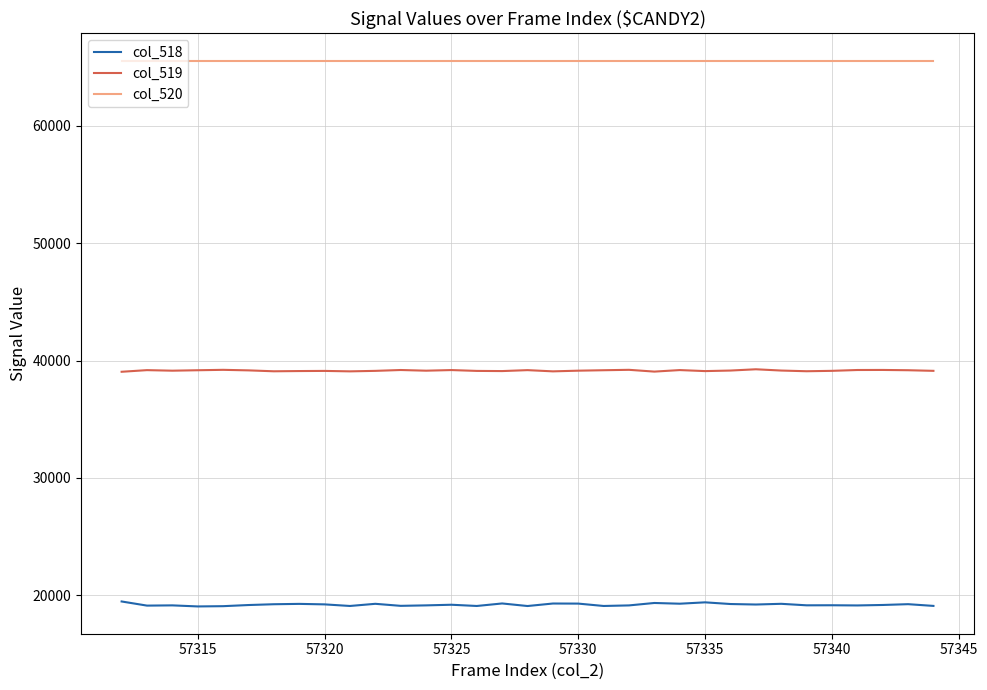

True or false: col_520 and col_518 intersect in this chart.

False